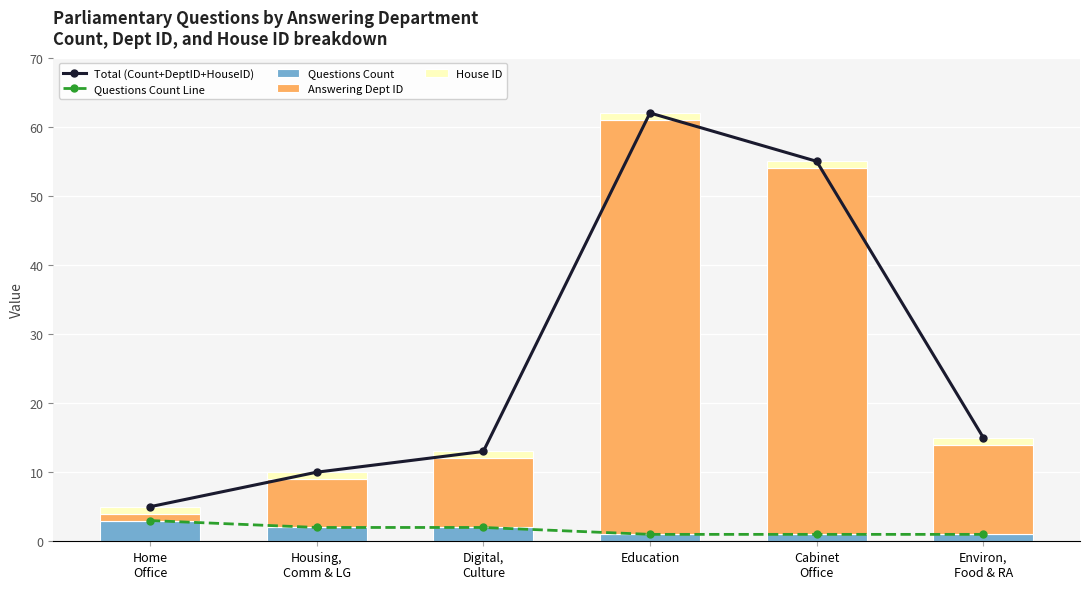

What is the label of the 6th bar from the left?

Environ,
Food & RA